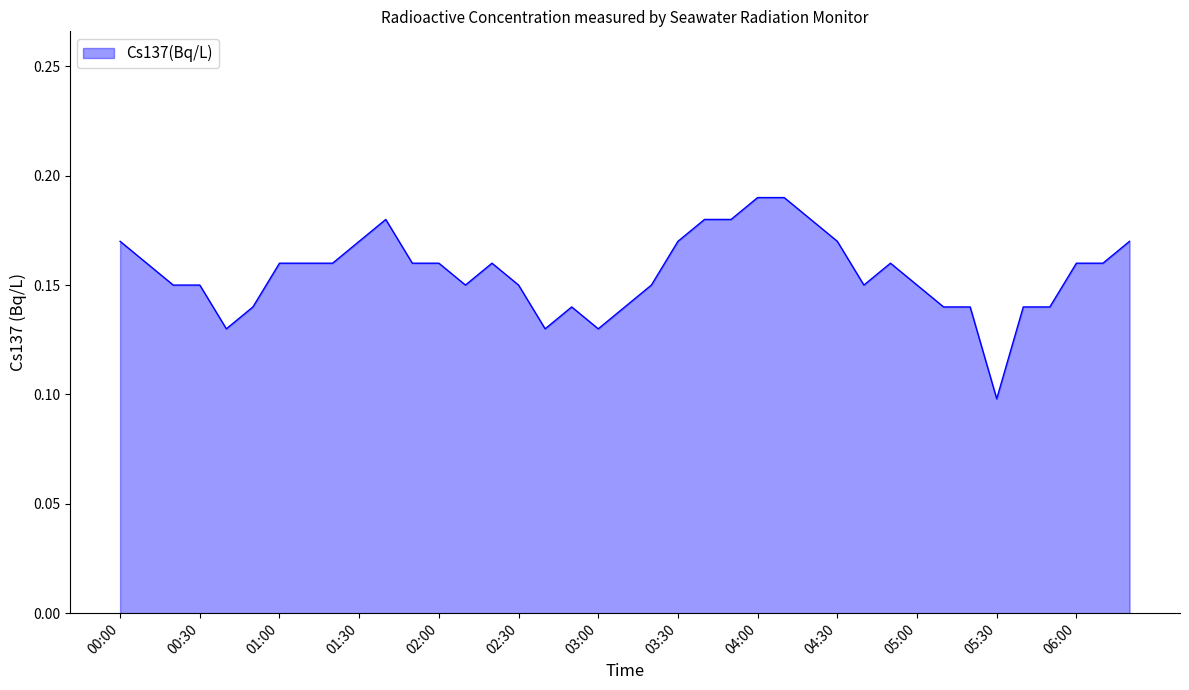

Does the chart display data point markers on the line(s)?

No